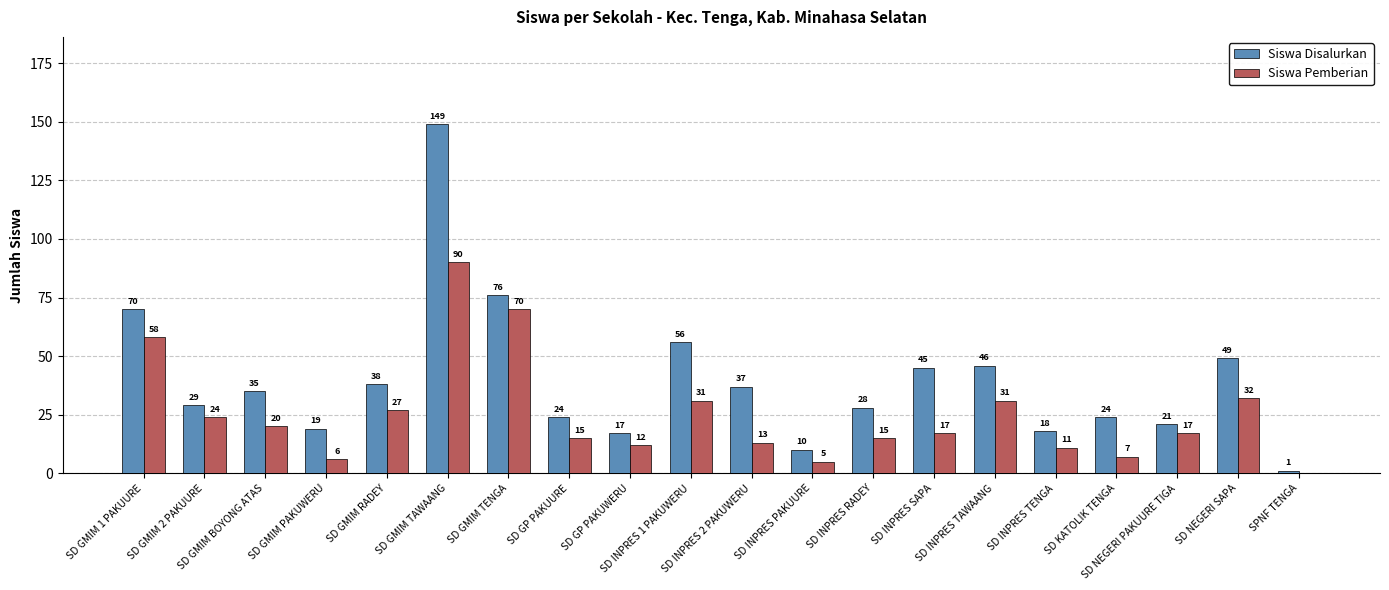

What is the approximate value of Siswa Disalurkan at SD GMIM TENGA?

76